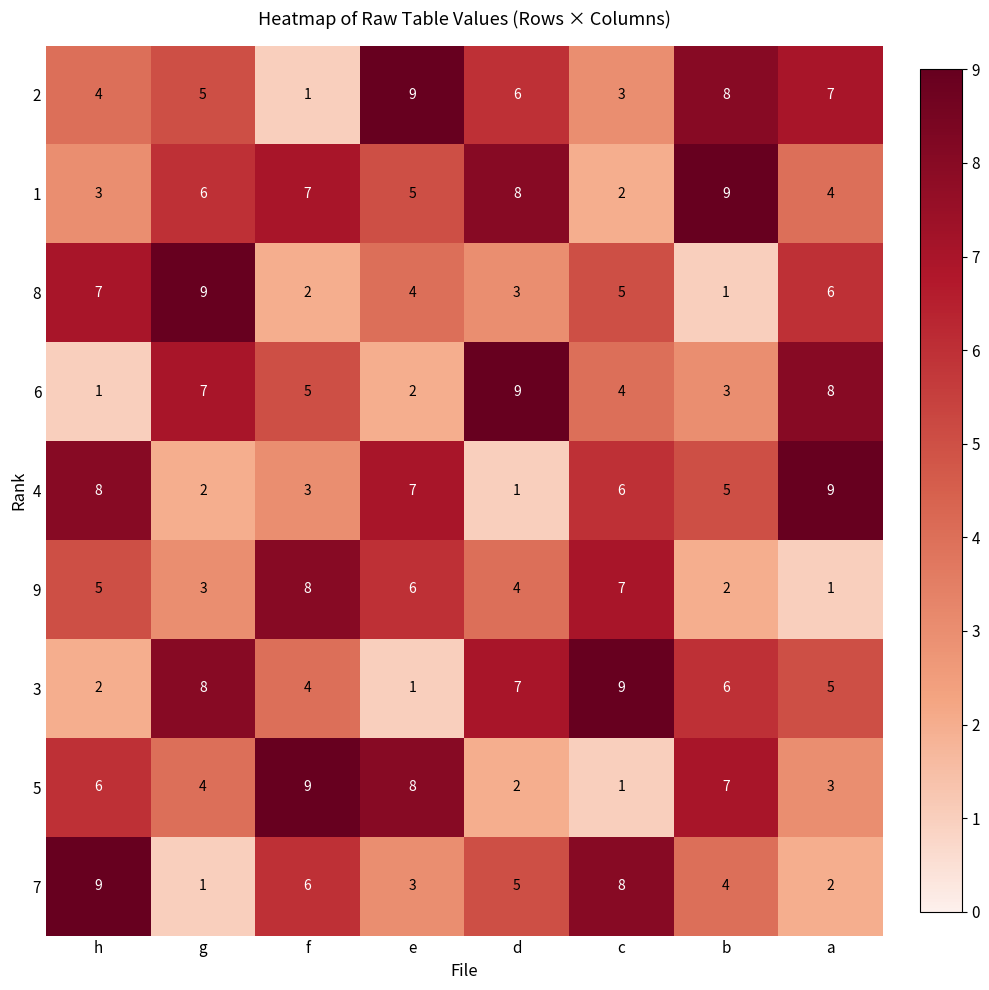

The 6 series shows 4 at c. True or false?

True